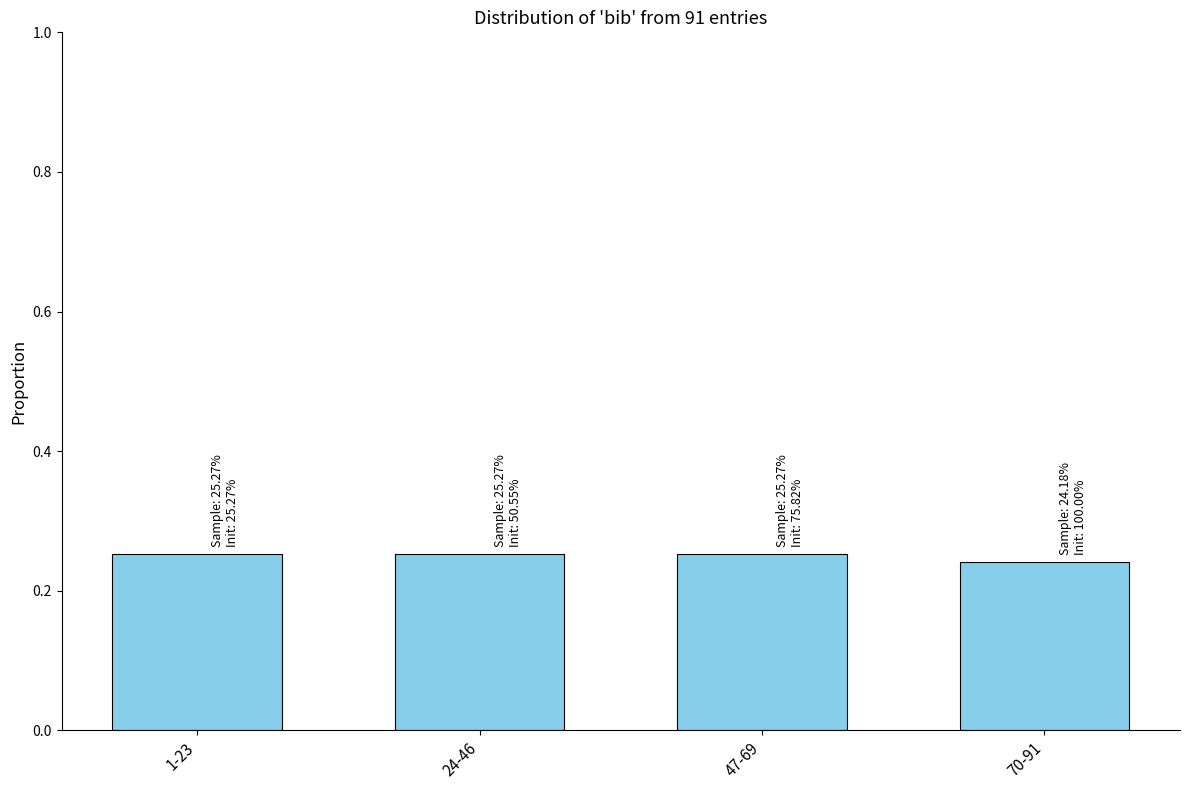

What is the sum of the values at 24-46 and 70-91?

0.5